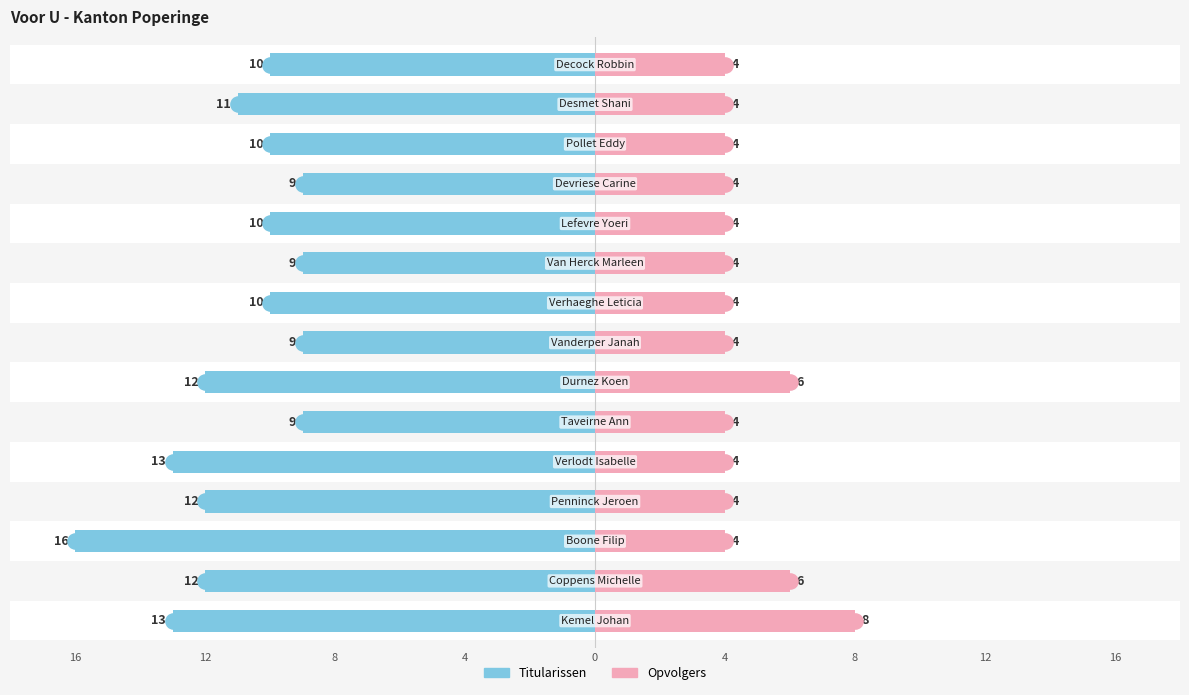

Is the value of Opvolgers at 10 greater than the value of Titularissen at 10?

Yes